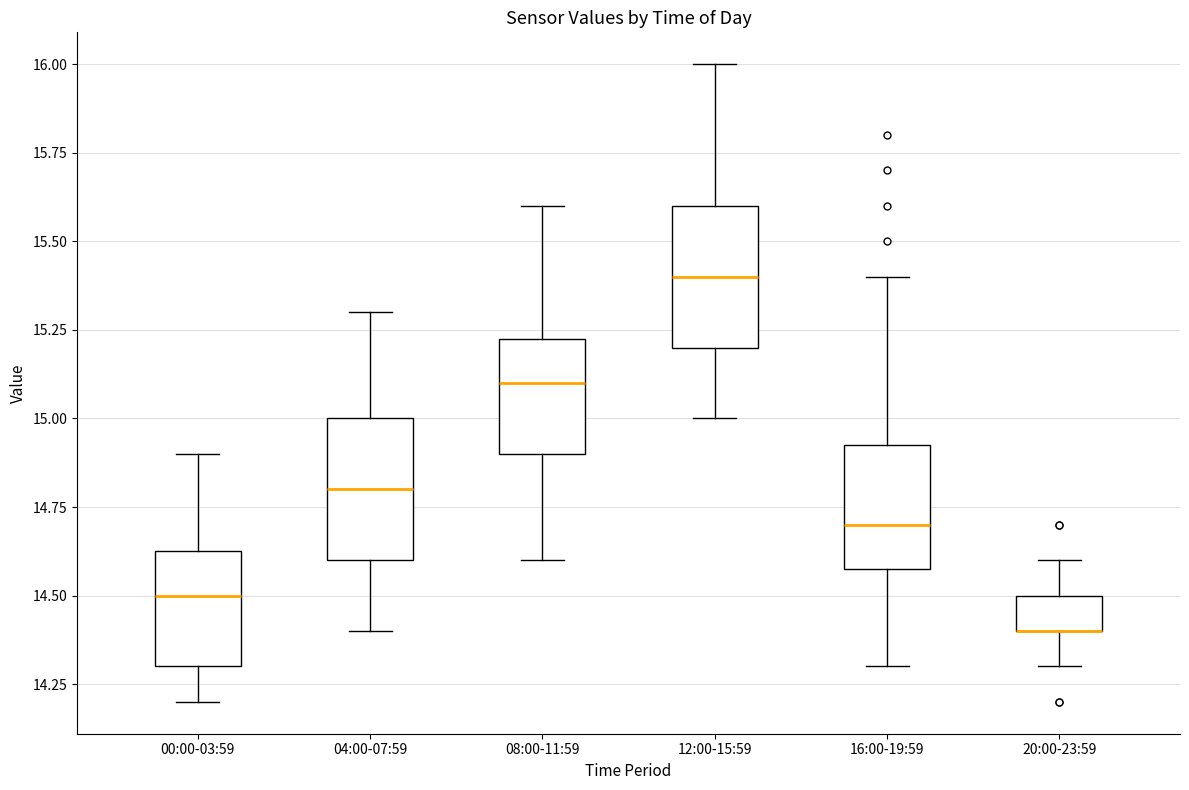

Where does the lower whisker of the box for 12:00-15:59 end on the y-axis? The values are not printed on the chart, so give them approximately, as read against the axis.

15.00